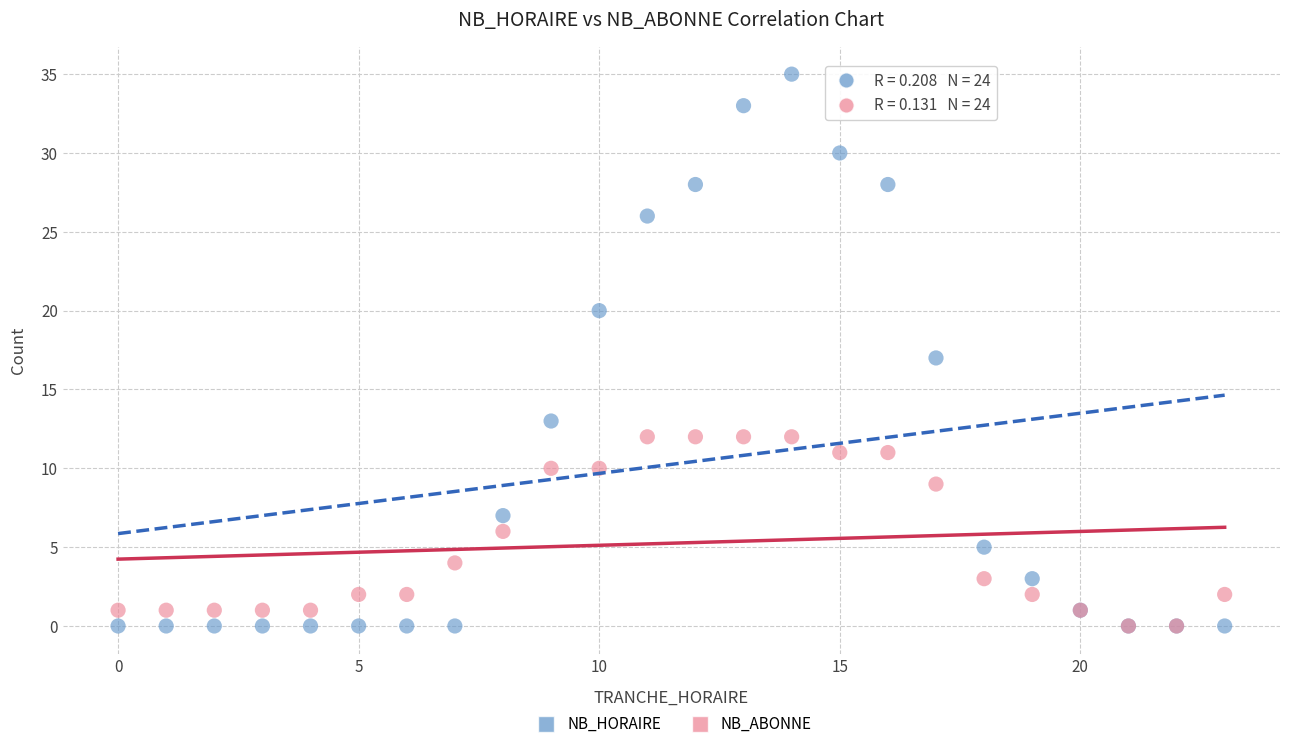

What are all the series names shown in the legend?

NB_HORAIRE, NB_ABONNE